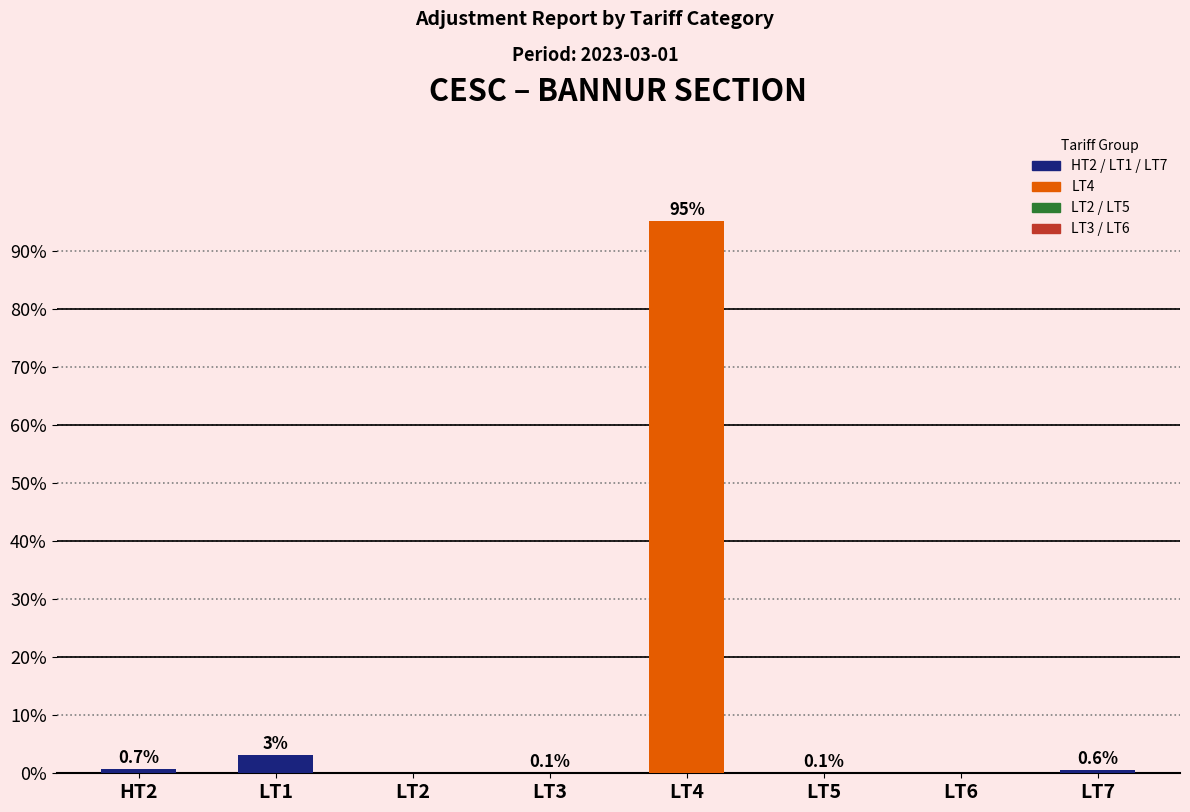

Count the number of categories in the chart.

8